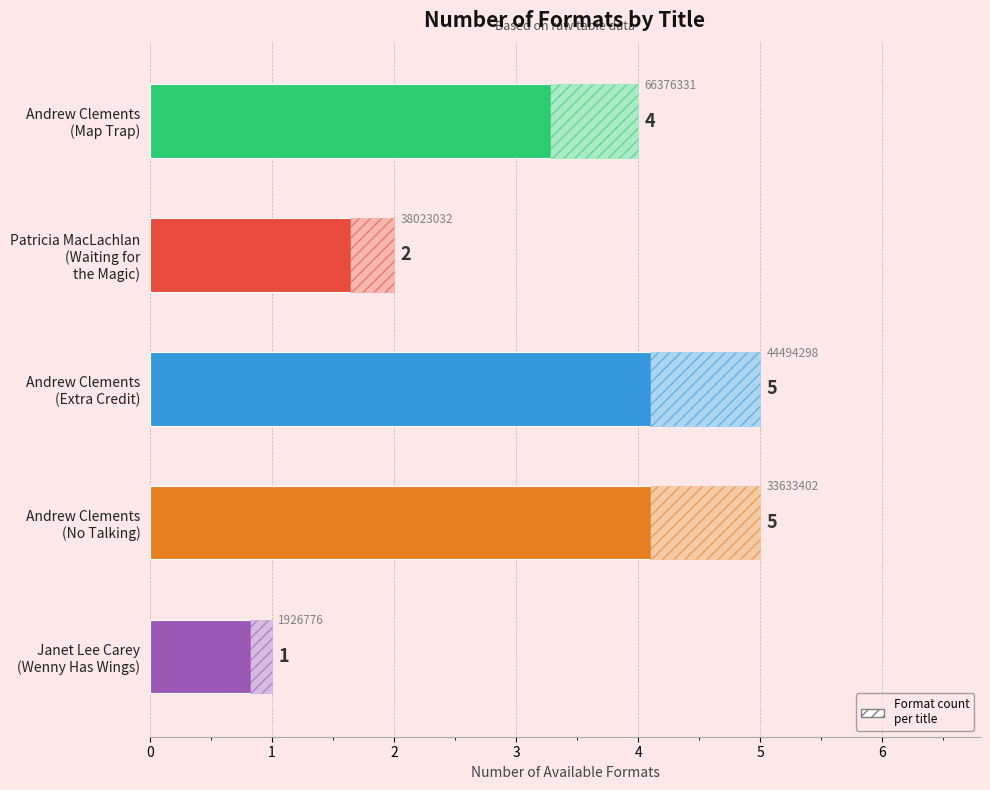

Are the bars grouped side by side (vs. stacked)?

No